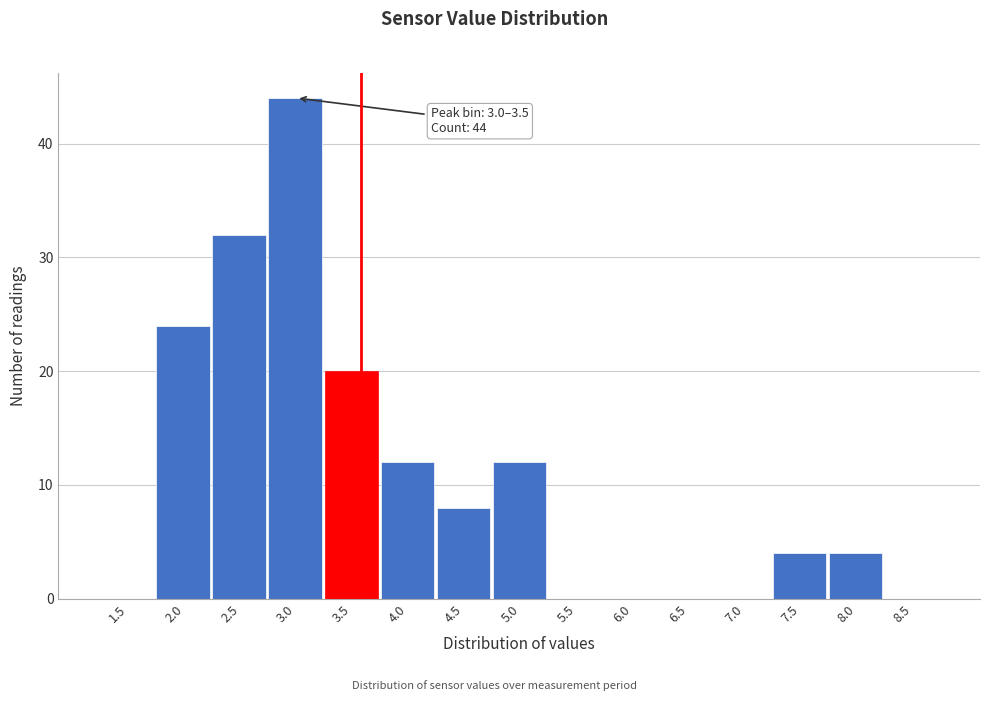

Reading right to left, what are all the values shown in this chart?

8.5=0	8.0=4	7.5=4	7.0=0	6.5=0	6.0=0	5.5=0	5.0=12	4.5=8	4.0=12	3.5=20	3.0=44	2.5=32	2.0=24	1.5=0